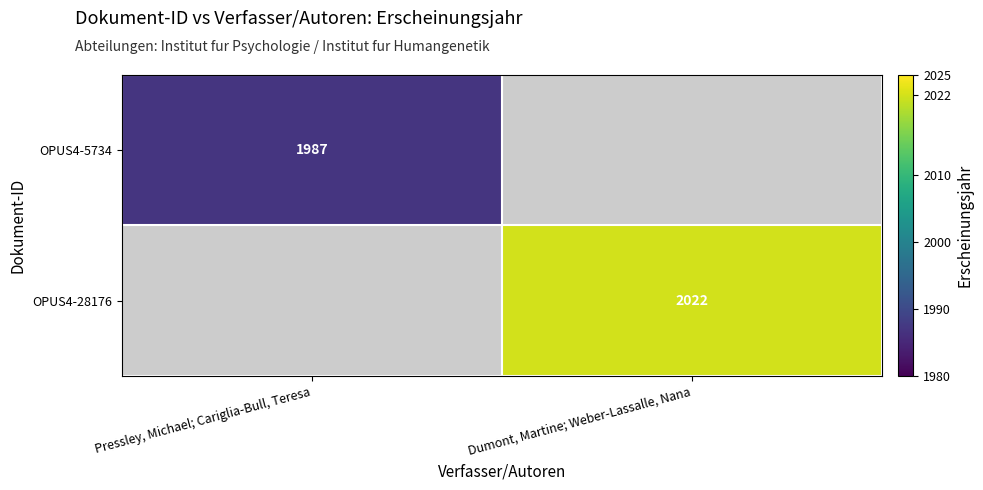

True or false: OPUS4-5734 has a value of 3292 at Pressley, Michael; Cariglia-Bull, Teresa.

False